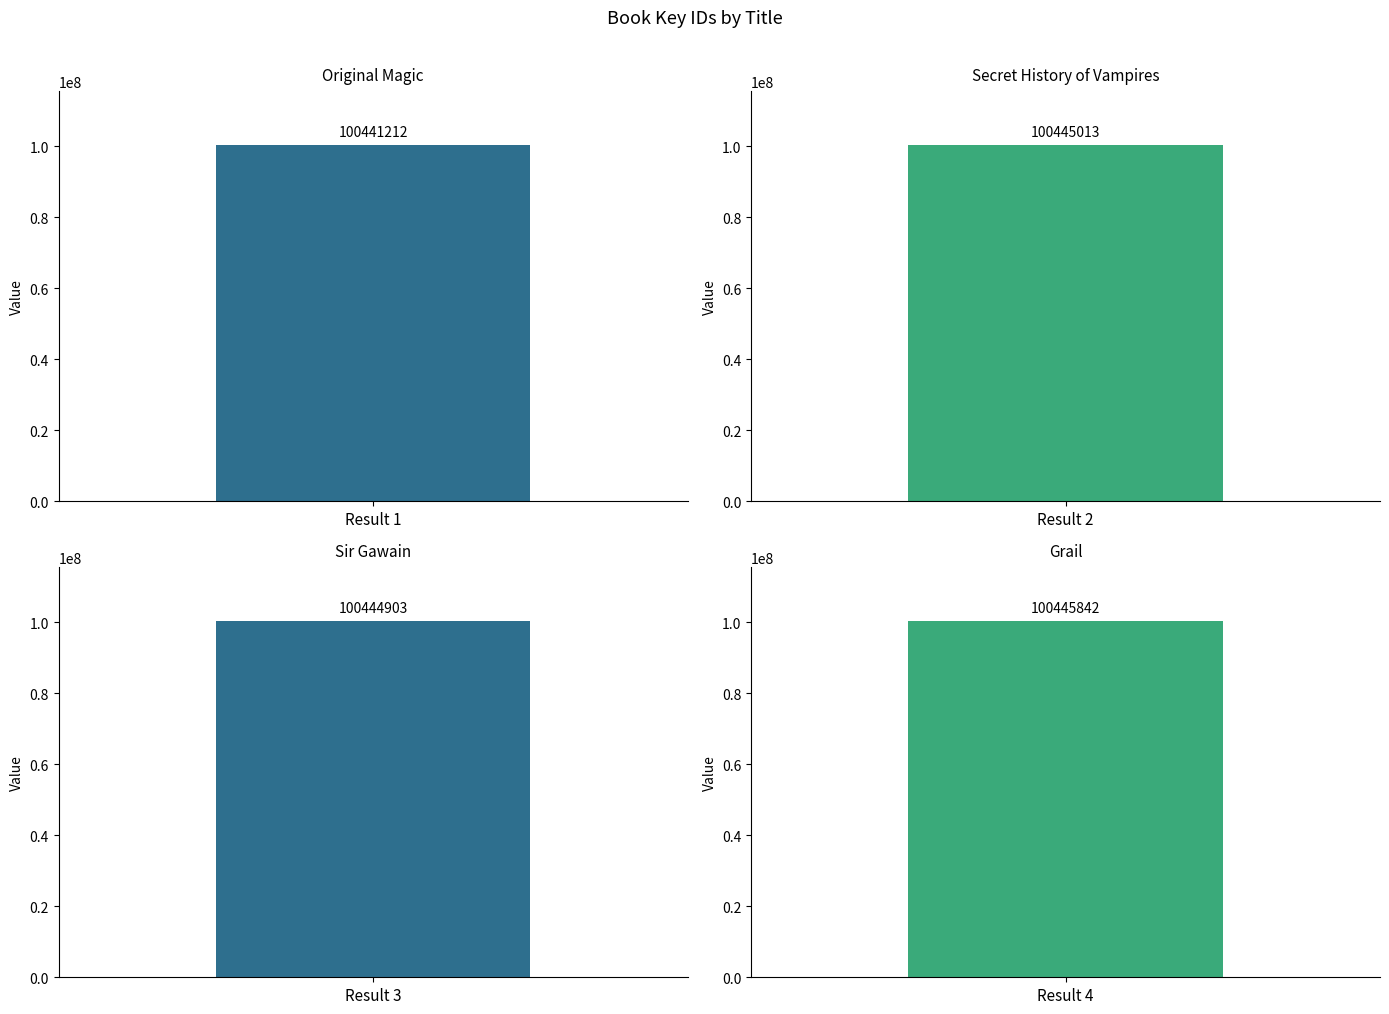

How many series are shown in this chart?

1